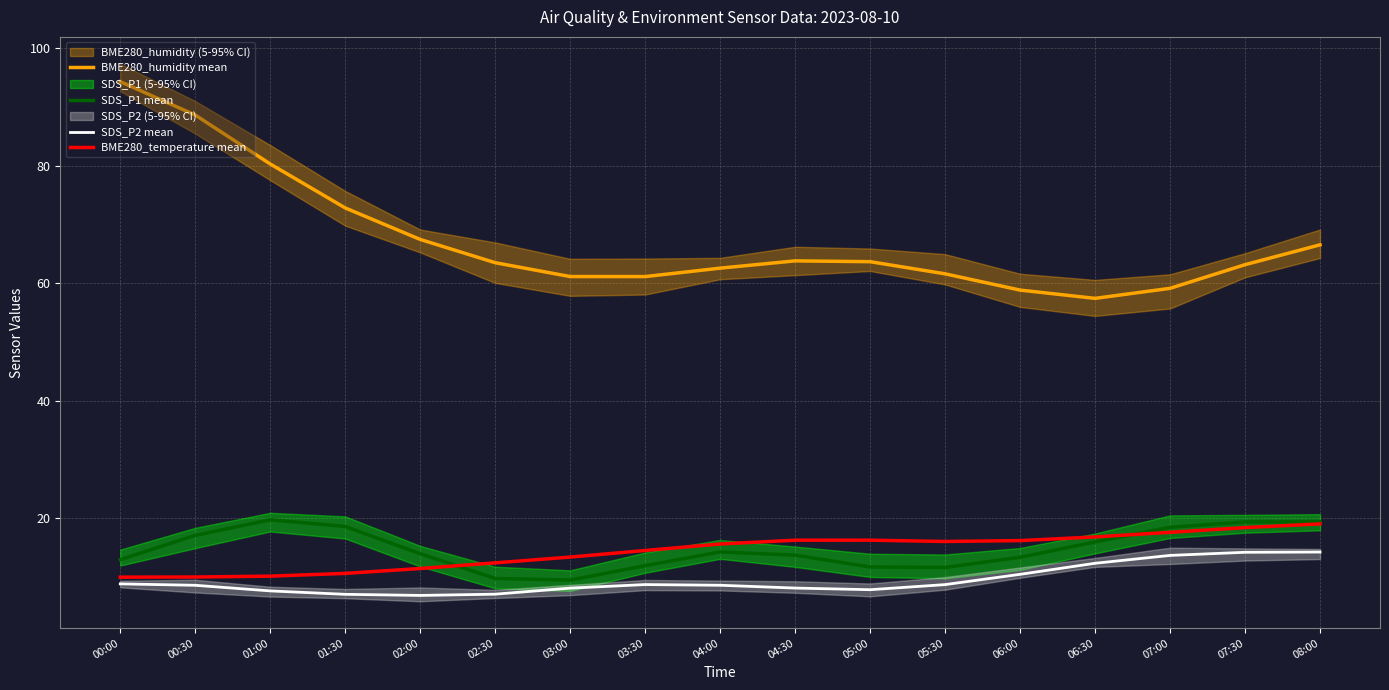

Reading left to right, list all the values displayed in this chart.

BME280_humidity mean: 00:00=94.4	00:30=88.7	01:00=80.3	01:30=72.9	02:00=67.5	02:30=63.5	03:00=61.2	03:30=61.2	04:00=62.6	04:30=63.8	05:00=63.7	05:30=61.6	06:00=58.9	06:30=57.5	07:00=59.2	07:30=63.2	08:00=66.6
SDS_P1 mean: 00:00=13.0	00:30=17.1	01:00=19.8	01:30=18.6	02:00=14.0	02:30=9.8	03:00=9.5	03:30=12.0	04:00=14.3	04:30=13.7	05:00=11.7	05:30=11.7	06:00=13.4	06:30=16.0	07:00=18.5	07:30=19.4	08:00=19.4
SDS_P2 mean: 00:00=8.9	00:30=8.6	01:00=7.7	01:30=7.1	02:00=6.9	02:30=7.1	03:00=8.1	03:30=8.7	04:00=8.6	04:30=8.1	05:00=7.9	05:30=8.7	06:00=10.5	06:30=12.4	07:00=13.7	07:30=14.2	08:00=14.3
BME280_temperature mean: 00:00=10.0	00:30=10.0	01:00=10.2	01:30=10.6	02:00=11.5	02:30=12.4	03:00=13.4	03:30=14.5	04:00=15.7	04:30=16.3	05:00=16.3	05:30=16.1	06:00=16.2	06:30=16.8	07:00=17.6	07:30=18.4	08:00=19.1